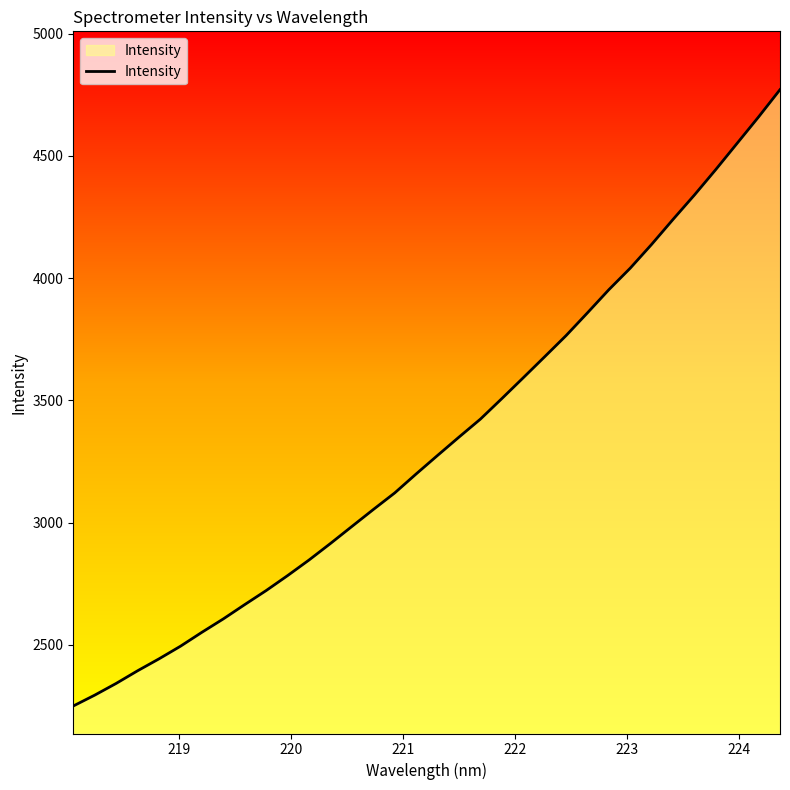

How many lines are shown in the chart?

1